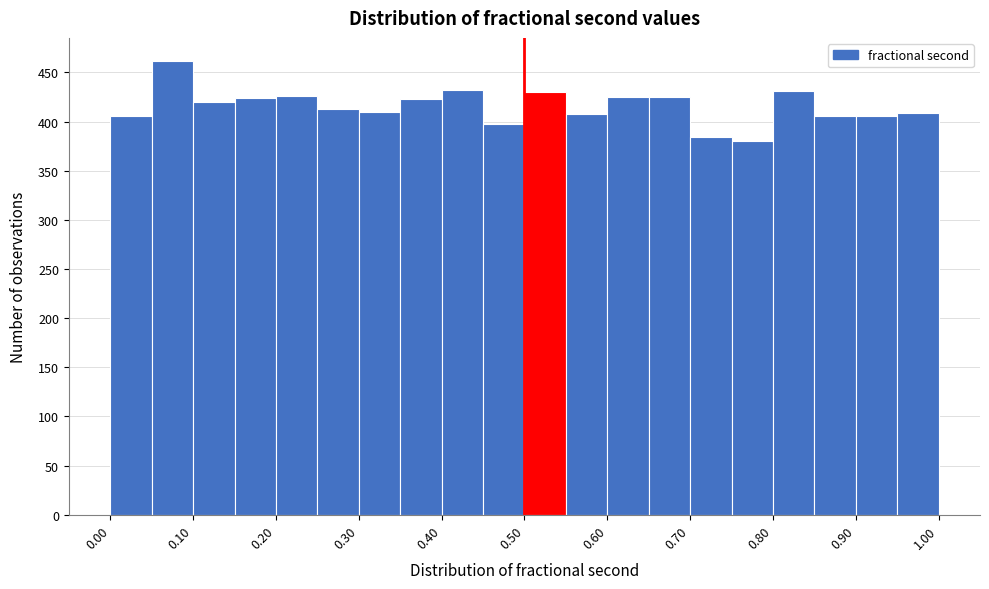

Reading left to right, list every bar in this chart as the range it spans on the x-axis followed by its height. The values are not printed on the chart, so give them approximately, as read against the axis.

0.00 to 0.05: 405
0.05 to 0.10: 460
0.10 to 0.15: 420
0.15 to 0.20: 425
0.20 to 0.25: 425
0.25 to 0.30: 415
0.30 to 0.35: 410
0.35 to 0.40: 425
0.40 to 0.45: 430
0.45 to 0.50: 400
0.50 to 0.55: 430
0.55 to 0.60: 410
0.60 to 0.65: 425
0.65 to 0.70: 425
0.70 to 0.75: 385
0.75 to 0.80: 380
0.80 to 0.85: 430
0.85 to 0.90: 405
0.90 to 0.95: 405
0.95 to 1.00: 410